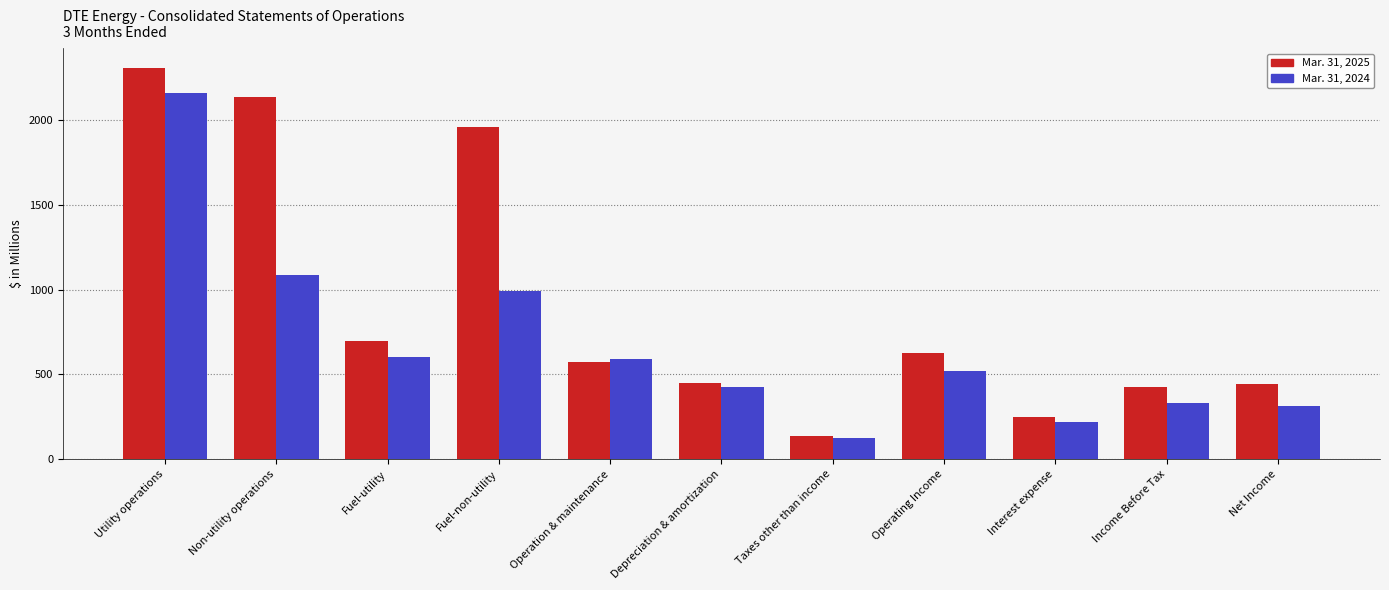

What are all the series names shown in the legend?

Mar. 31, 2025, Mar. 31, 2024